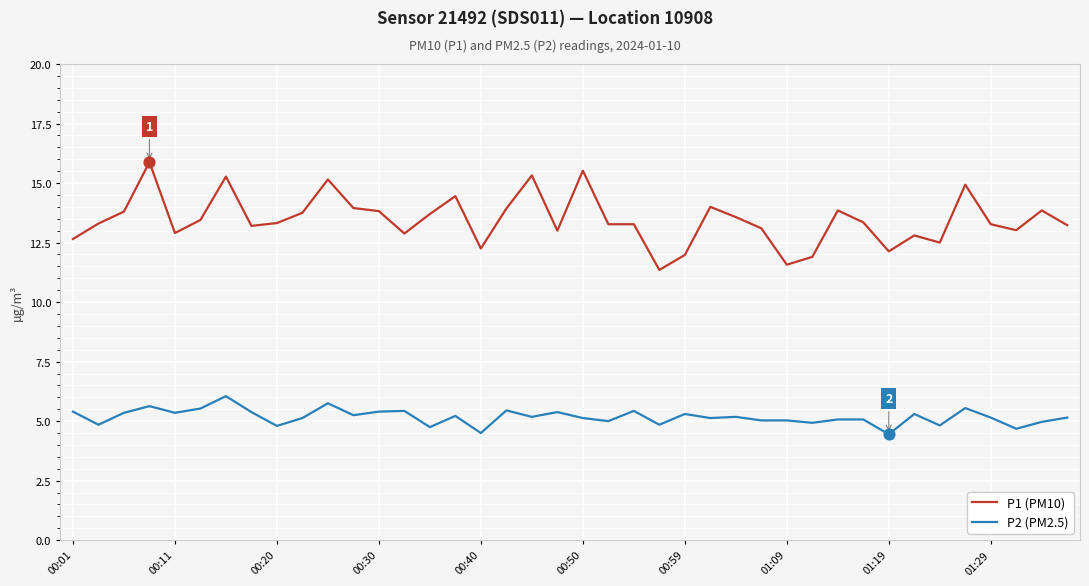

What is the difference between the maximum and minimum values in the P2 (PM2.5) series?

1.6